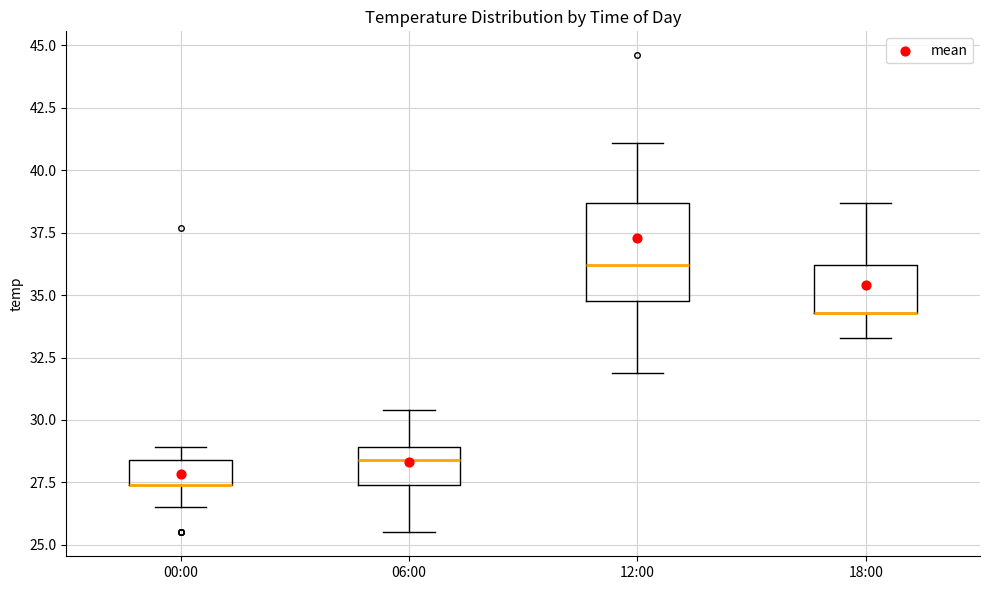

Where is the upper edge of the box for 18:00 on the y-axis? The values are not printed on the chart, so give them approximately, as read against the axis.

36.0